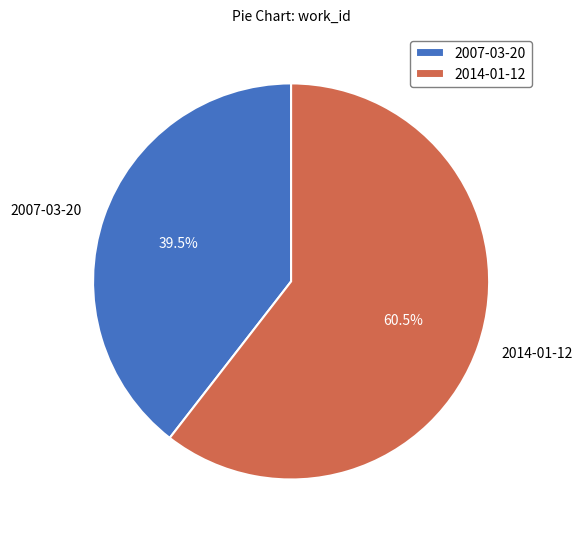

Is 2007-03-20 the majority of the pie?

No